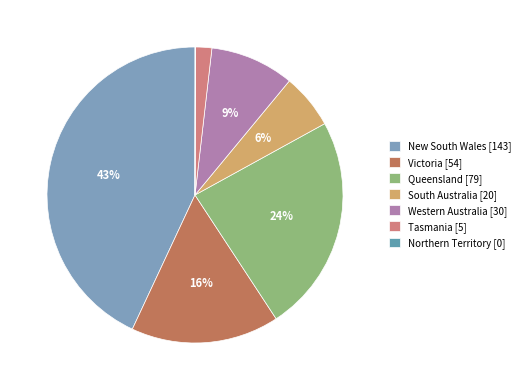

True or false: New South Wales accounts for 36% of the total.

False